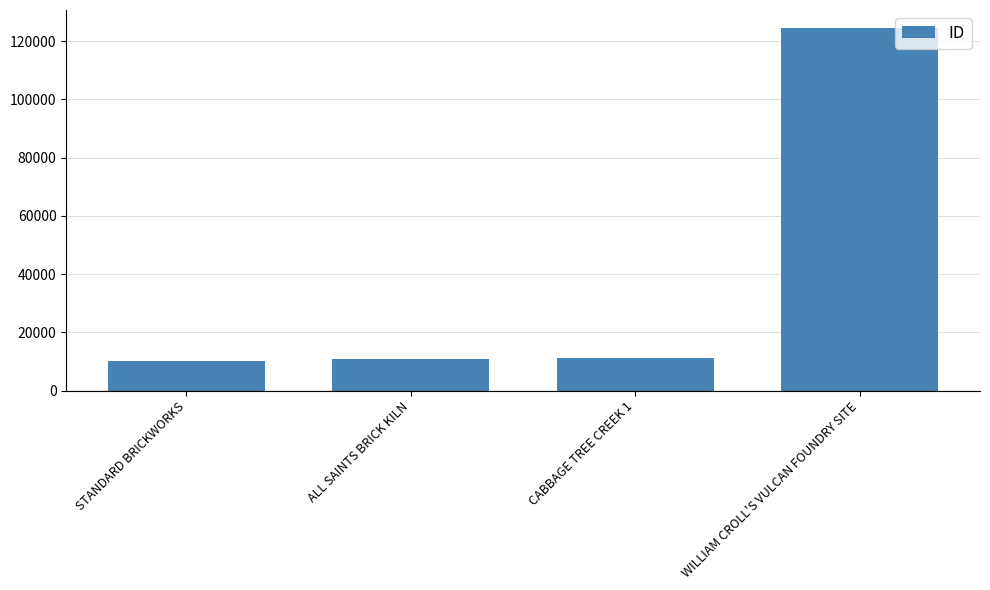

Read the value at WILLIAM CROLL'S VULCAN FOUNDRY SITE.

124425